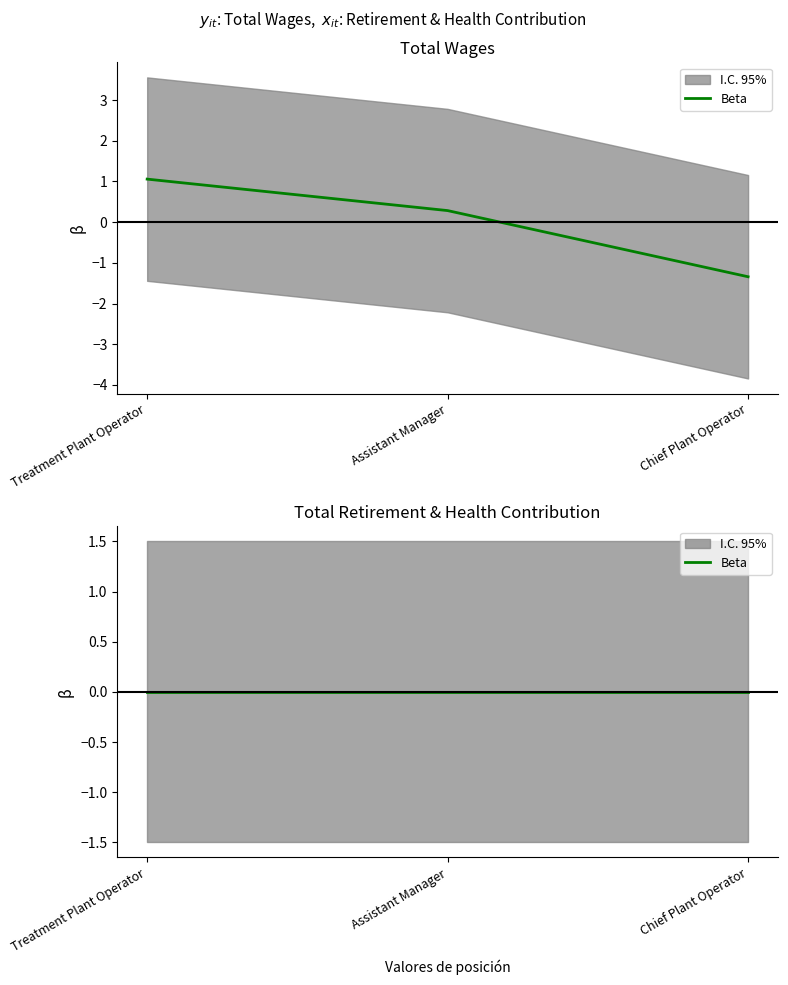

The chart shows a value of 0.4 at Assistant Manager. True or false?

False